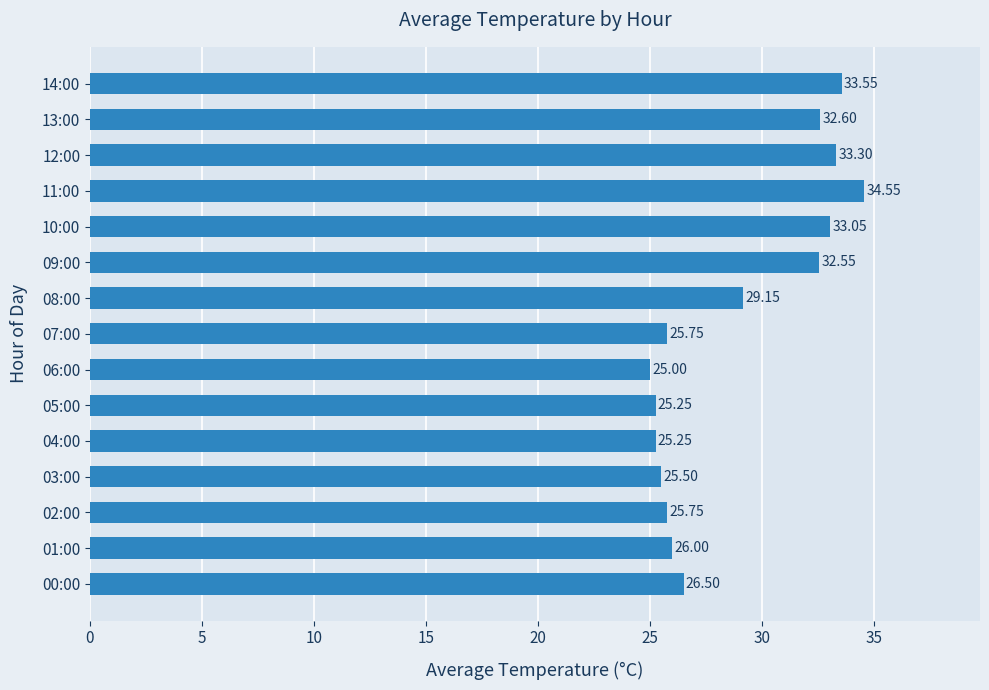

What is the ratio of the value at 07:00 to the value at 11:00?

0.7